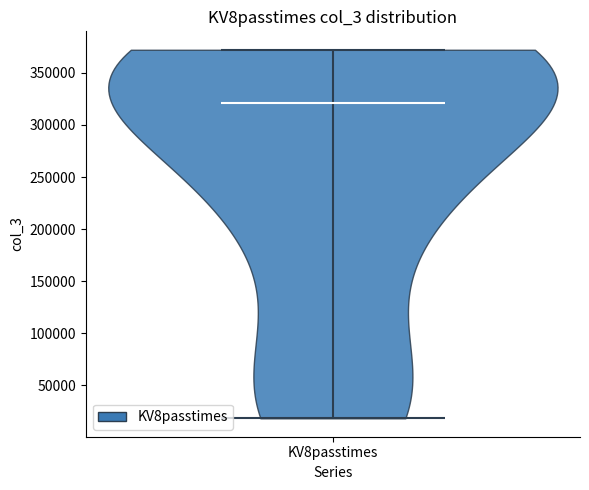

Read this violin plot against the y-axis: where its median line is, and the lowest and highest points the violin reaches. The values are not printed on the chart, so give them approximately, as read against the axis.

median line 320000, lowest point 20000, highest point 370000